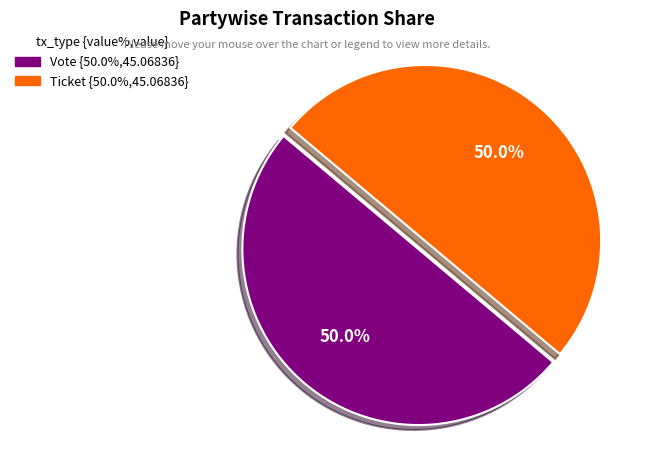

Combined, what portion of the pie is Vote and Ticket?

100.0%